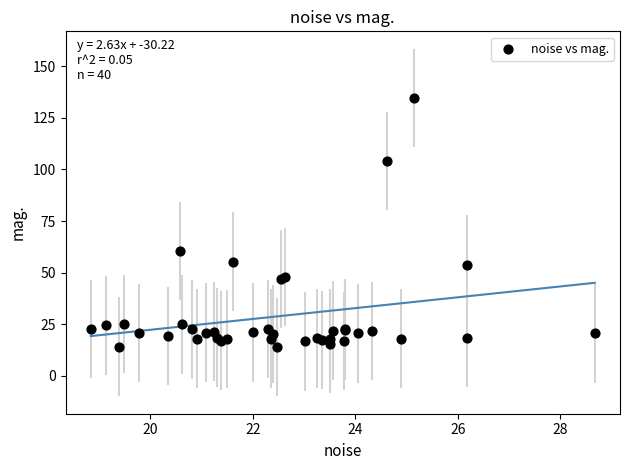

What Y value in the scatter plot is closest to 74?

60.6